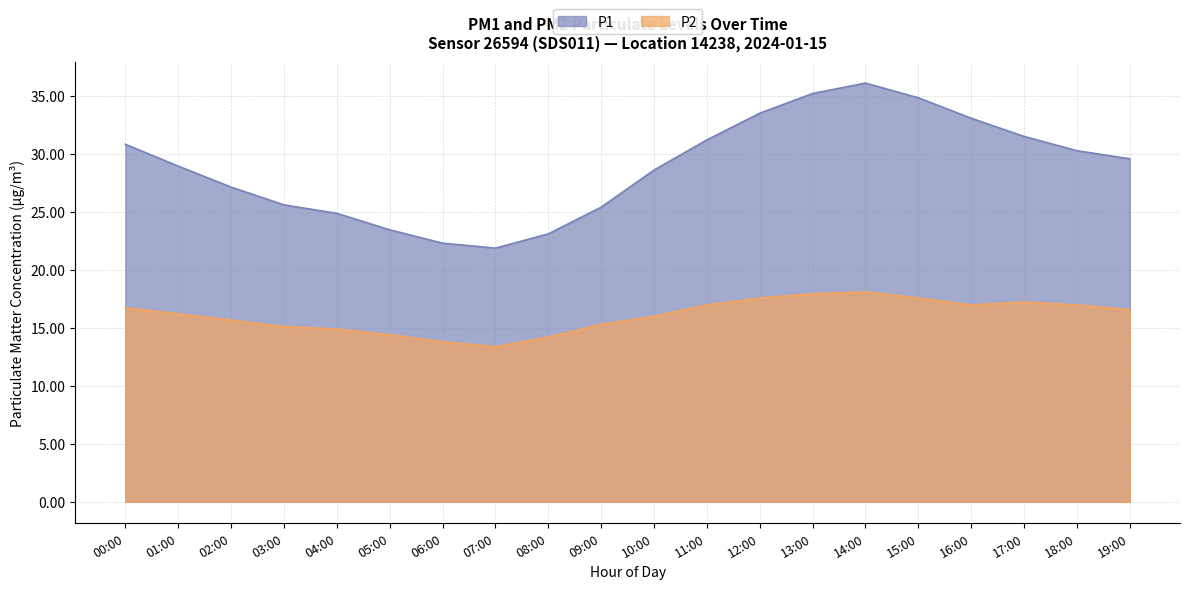

How many lines are shown in the chart?

2